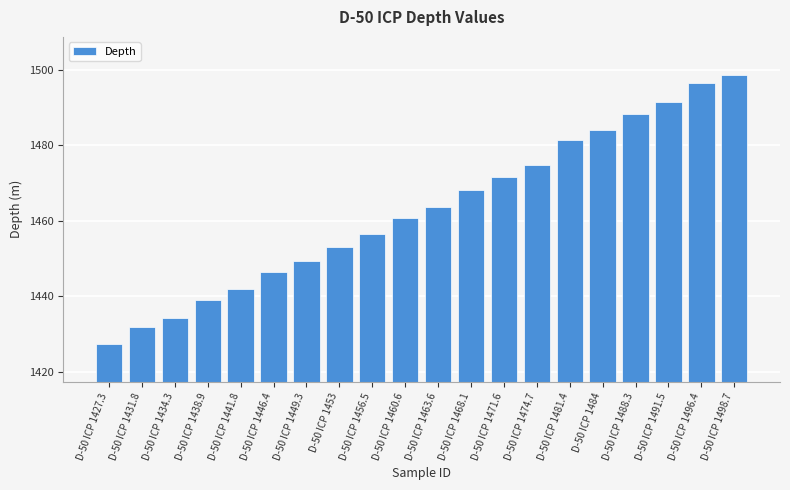

What is the label of the 4th bar from the right?

D-50 ICP 1488.3